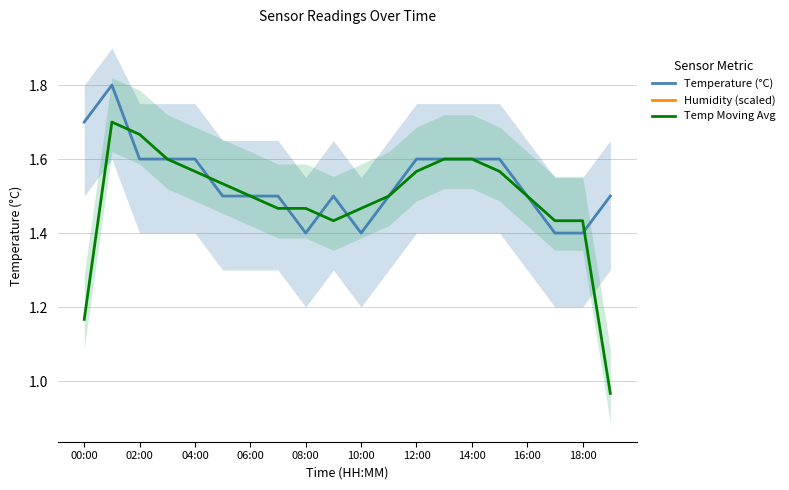

True or false: Temperature (°C) has a value of 2.4 at 16:00.

False